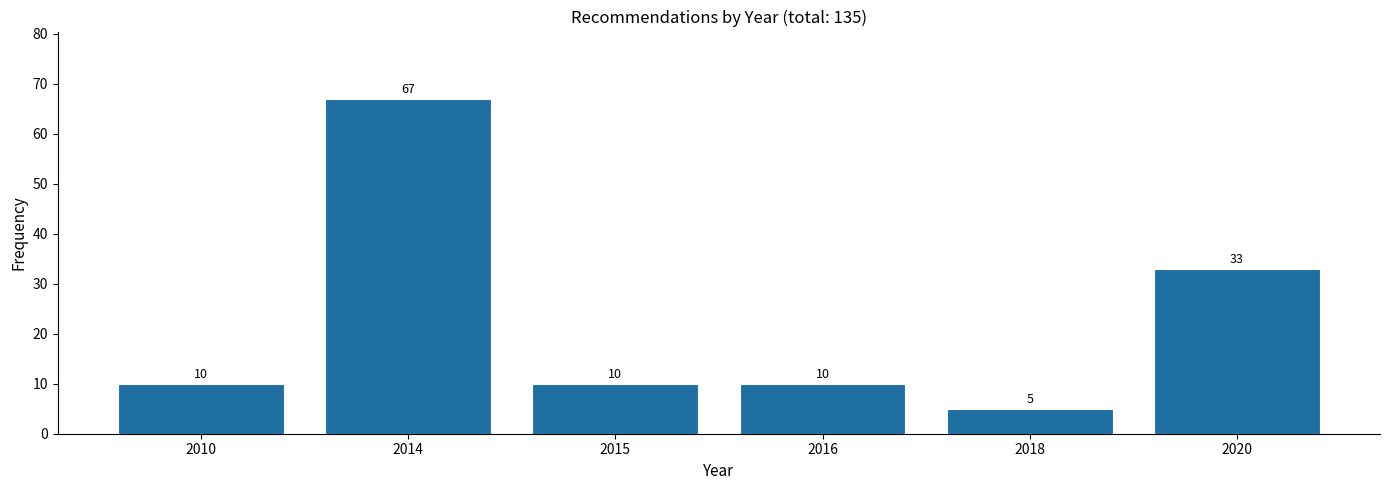

Reading right to left, extract all data points from this chart.

33	5	10	10	67	10